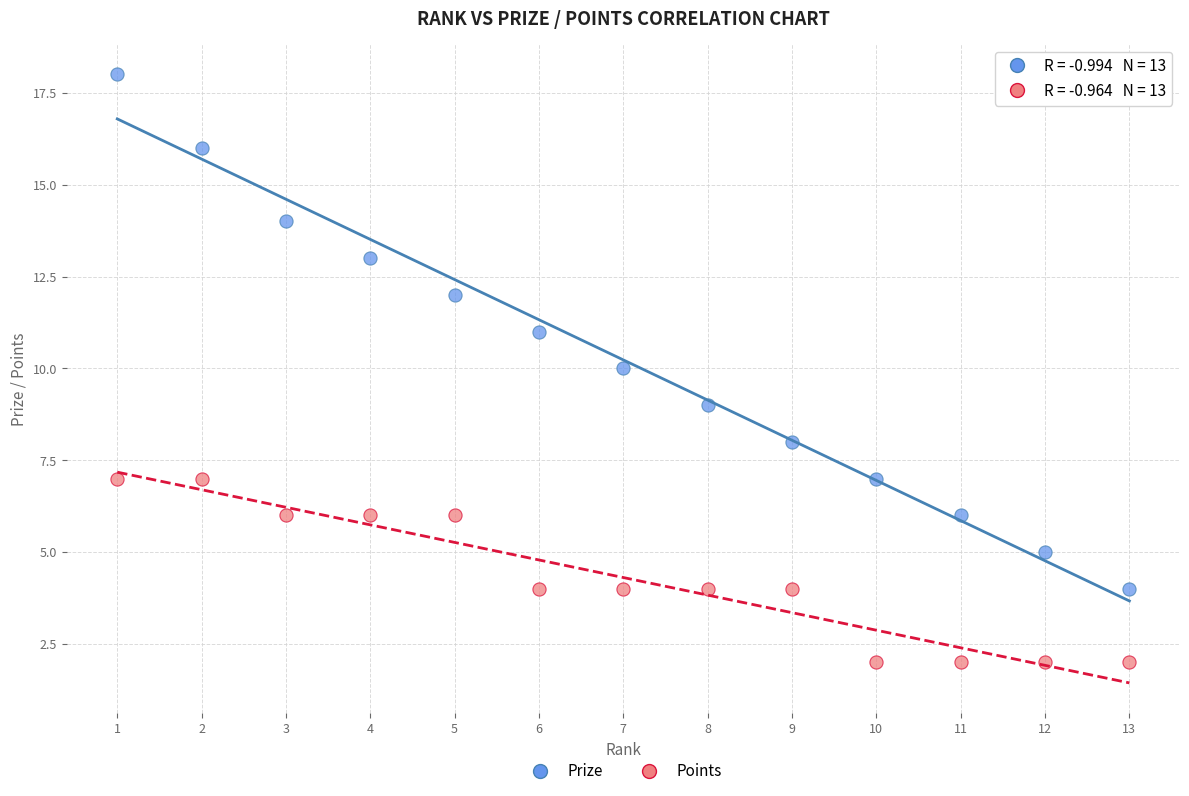

Which series reaches the minimum Y coordinate?

Points